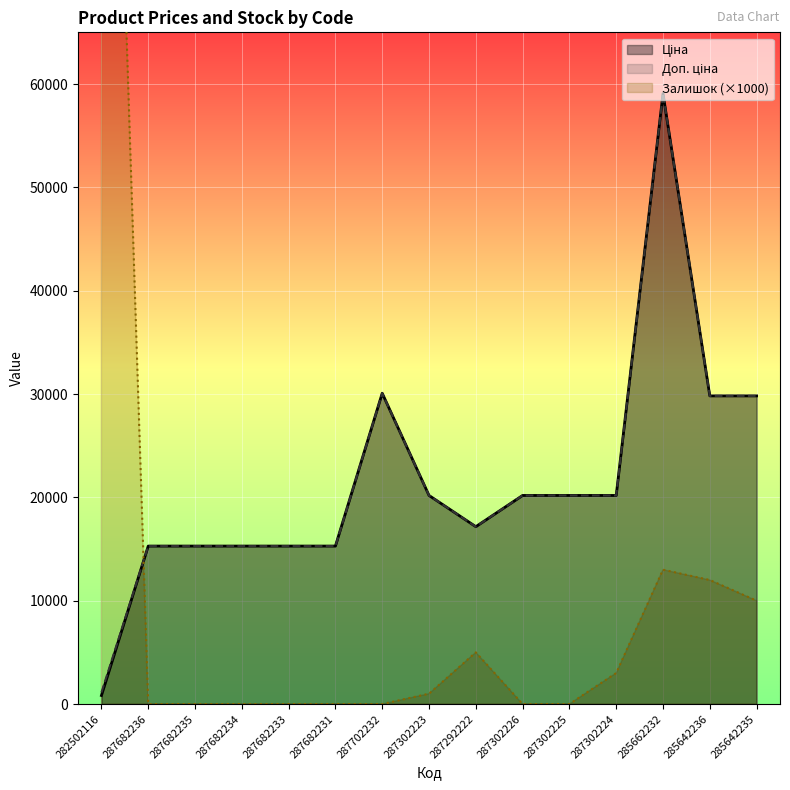

How many lines are shown in the chart?

3